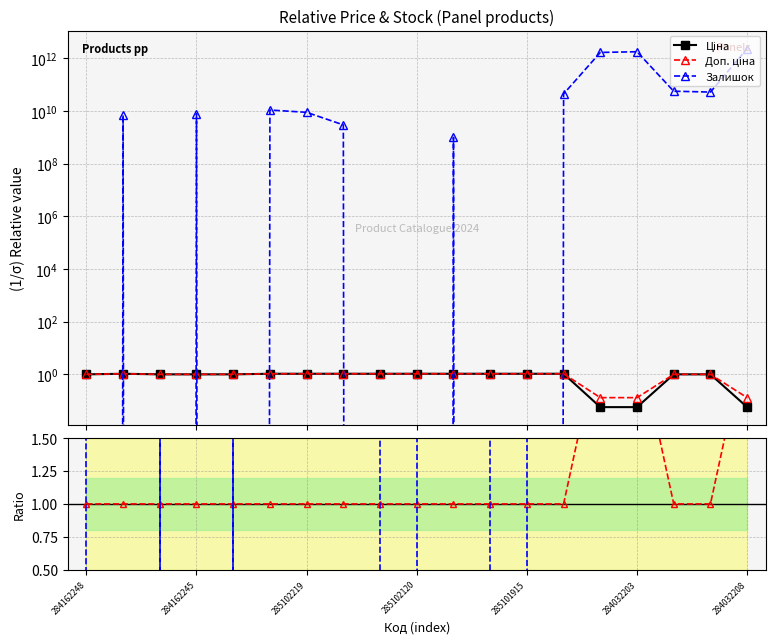

What value does the Ціна series have at 10?

1.1